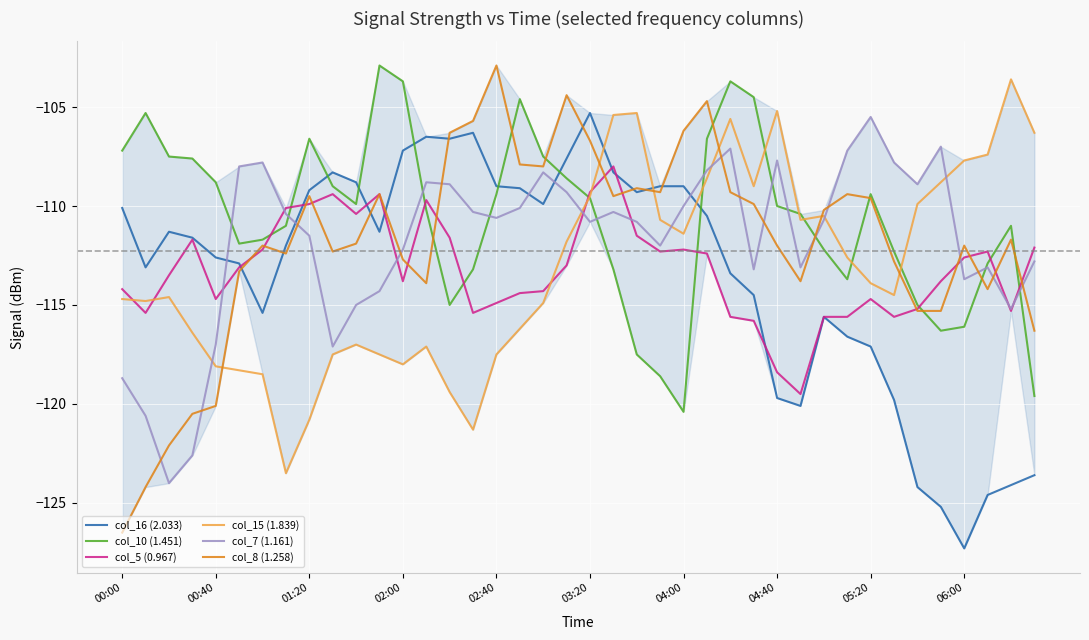

What is the approximate value of col_8 (1.258) at 23?

-109.3